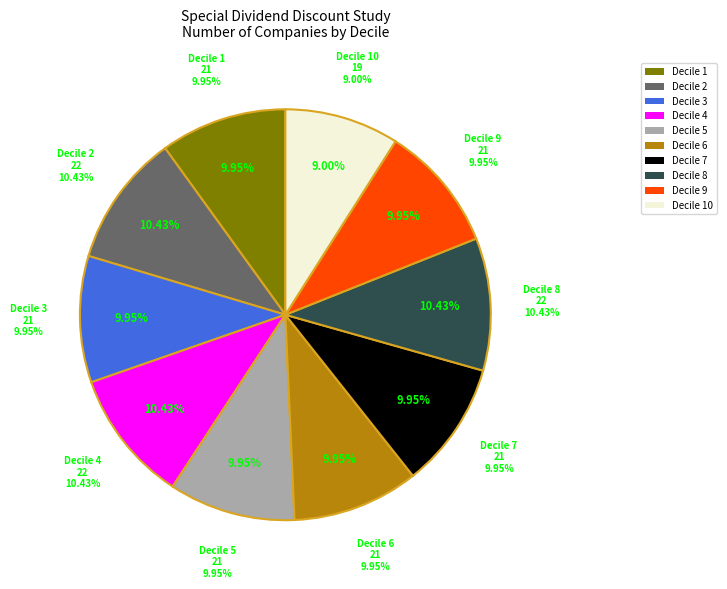

What is the largest slice in the pie chart?

Decile 2